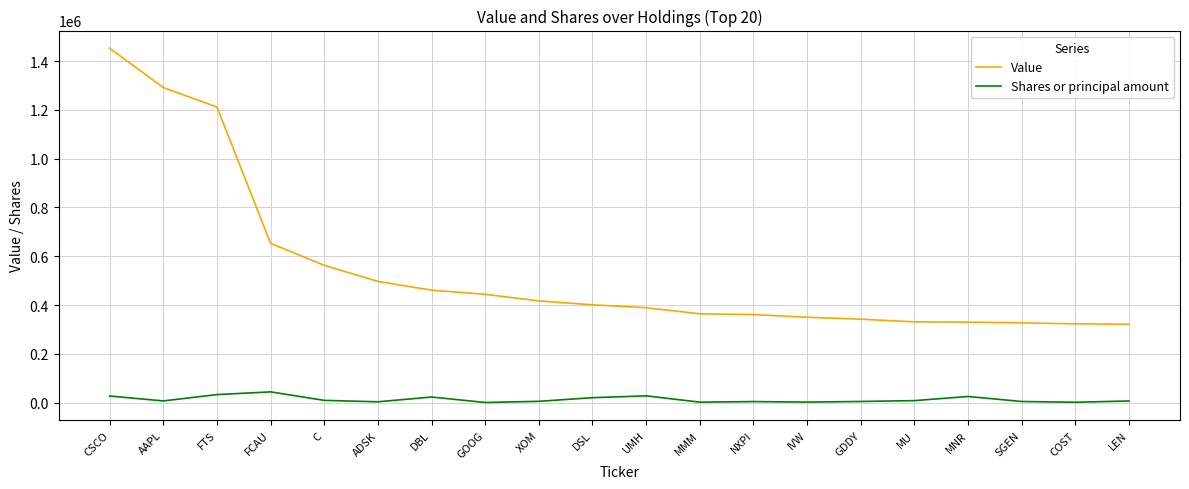

Which series has the largest range (max minus min)?

Value